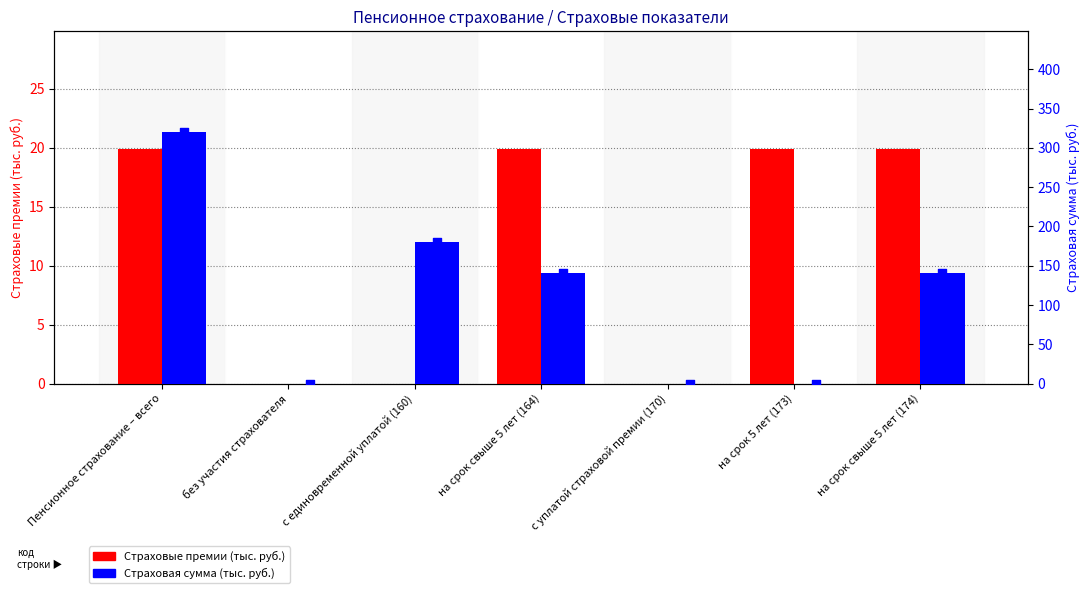

What are all the series names shown in the legend?

Страховые премии (тыс. руб.), Страховая сумма (тыс. руб.), Страховая сумма (маркер)